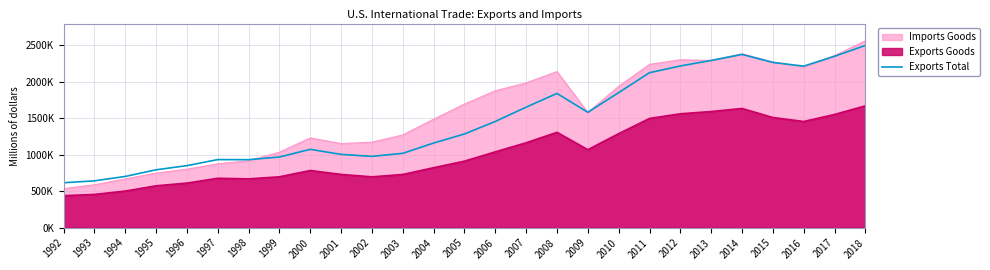

What is the sum of all values?

39711779